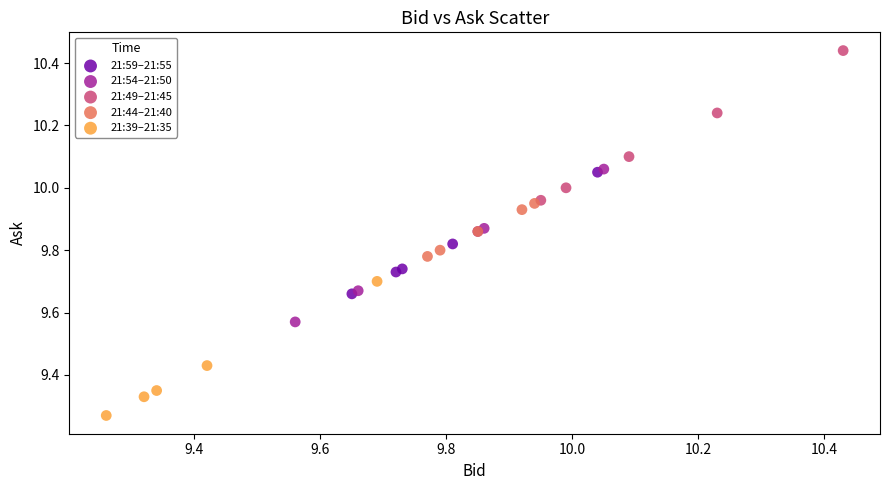

What are all the series names shown in the legend?

21:59–21:55, 21:54–21:50, 21:49–21:45, 21:44–21:40, 21:39–21:35